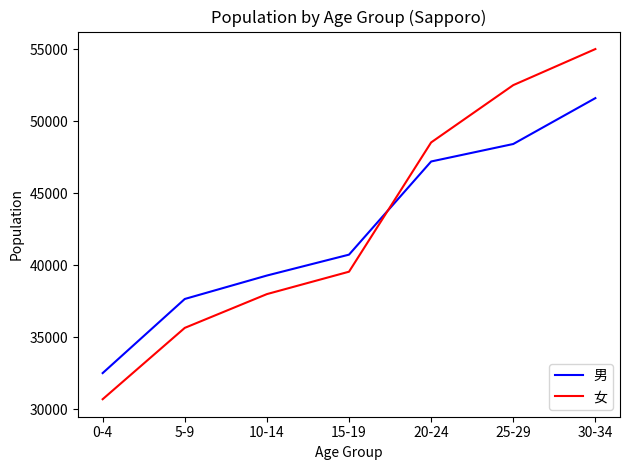

At which category is the sum across all series the highest?

30-34